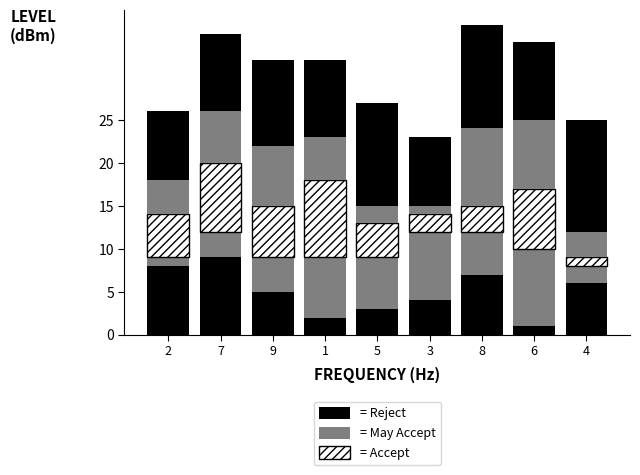

Is it true that col_1 equals 3 at 3?

True